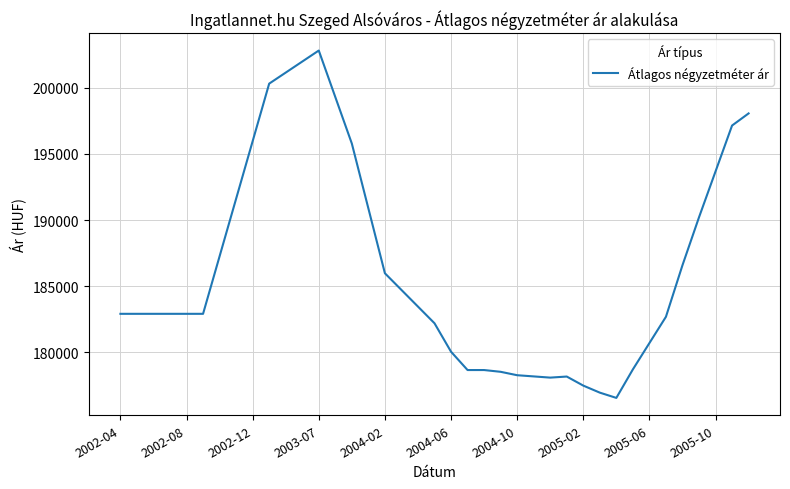

What is the smallest value displayed?

176567